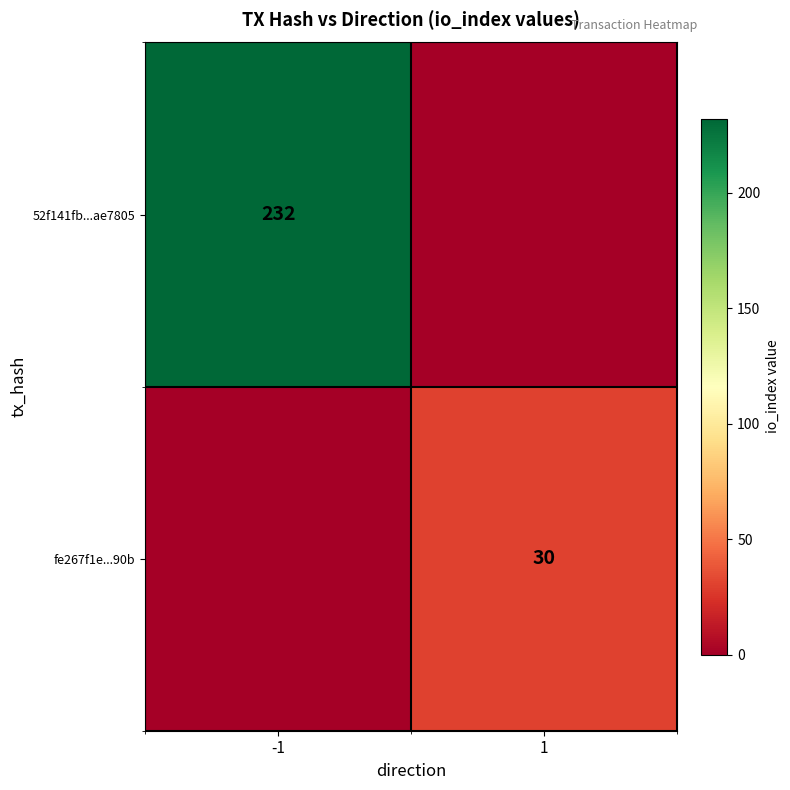

How many series are shown in this chart?

2